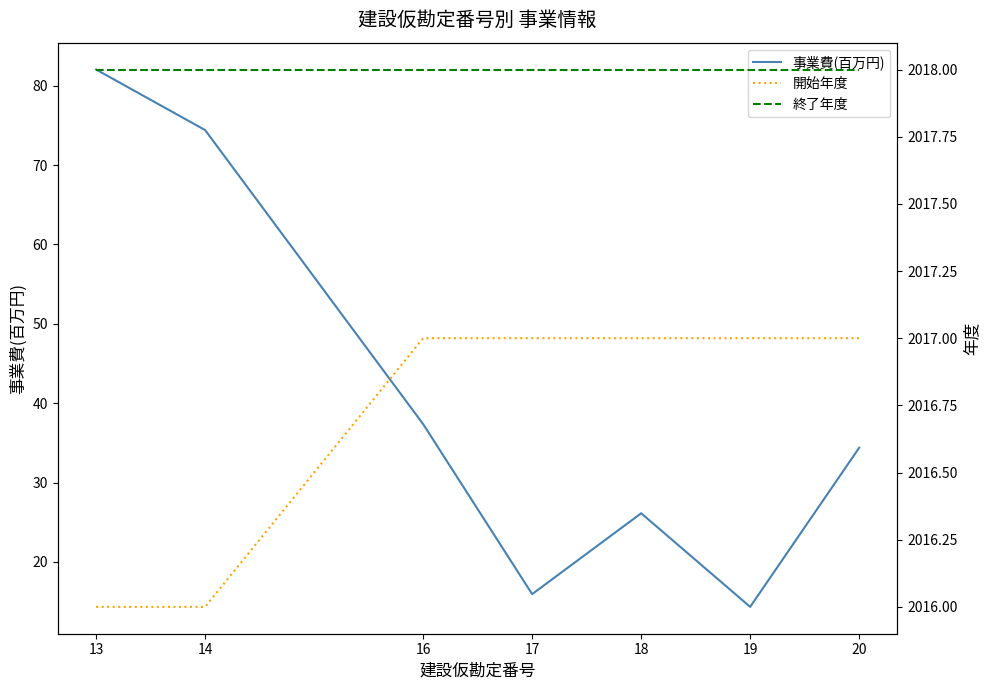

True or false: 終了年度 has a value of 1074.7 at 17.

False